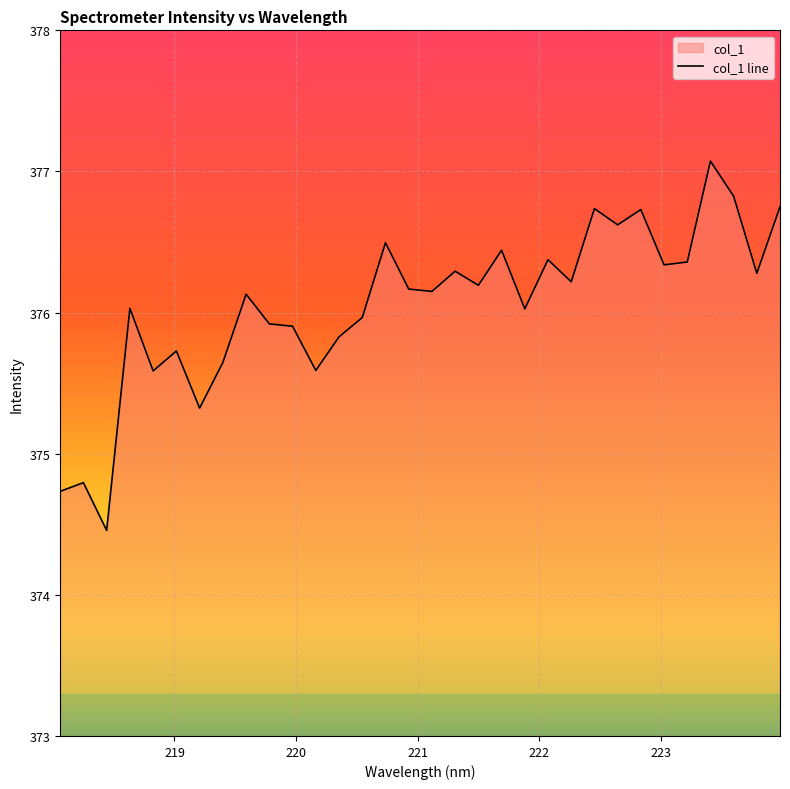

What position from the left is 222.4538?

24